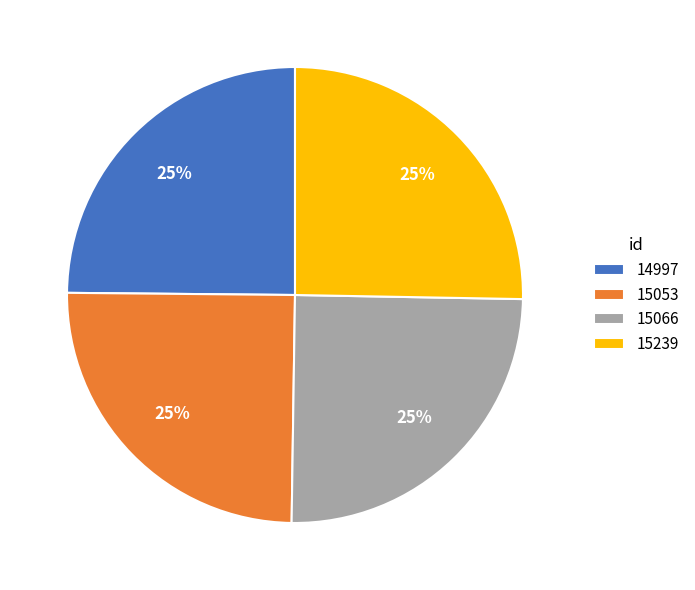

Is there any slice that represents more than half of the pie?

No